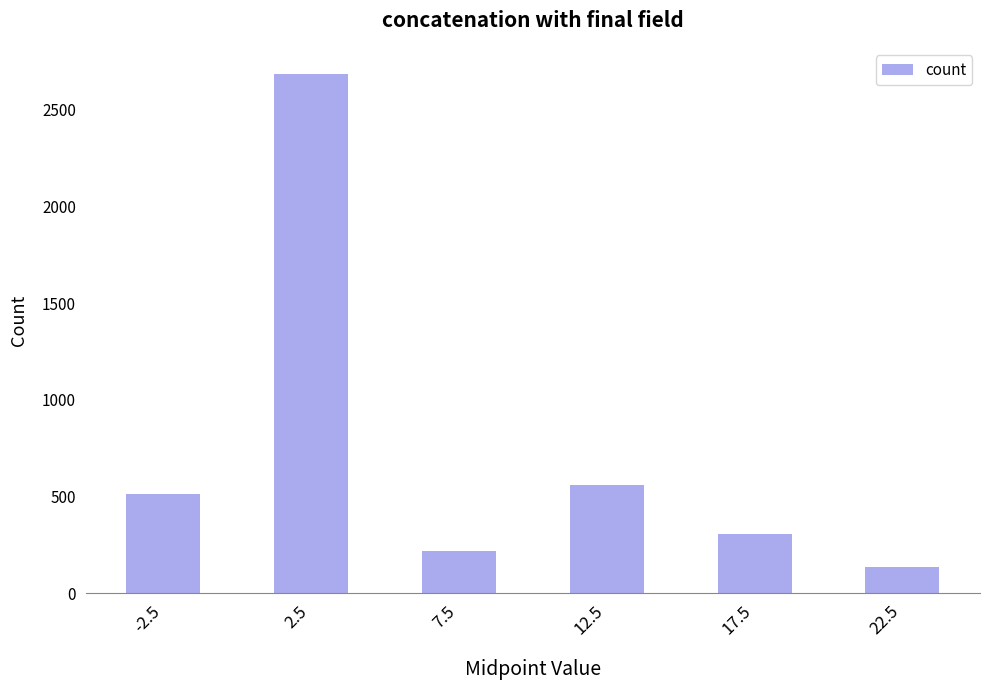

Reading right to left, extract all data points from this chart.

136	308	559	219	2685	515